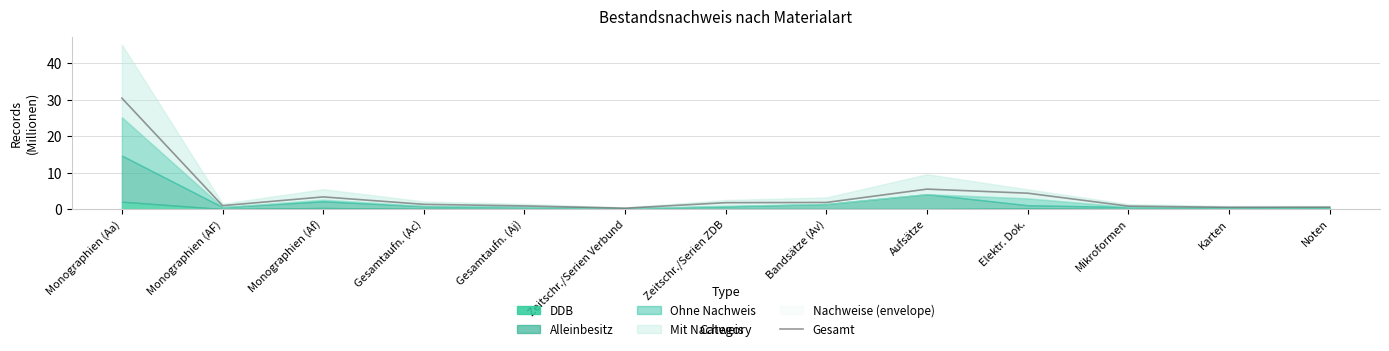

What is the label of the 5th point from the right?

Aufsätze